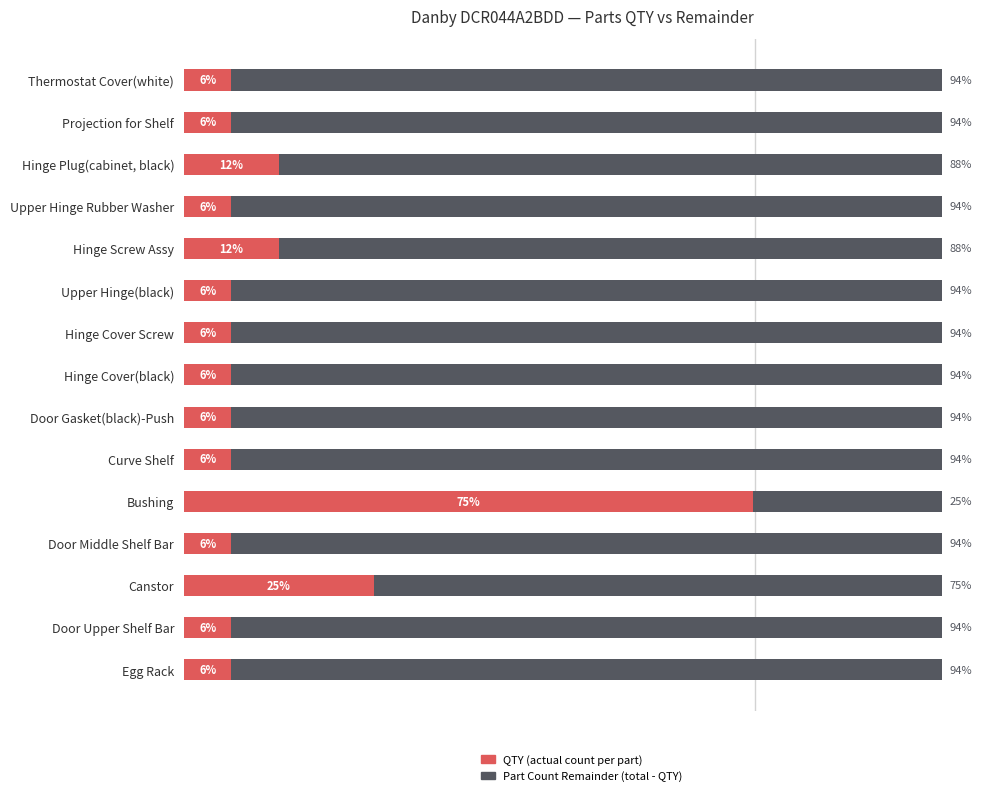

Is it true that Part Count Remainder equals 26 at Door Gasket(black)-Push?

False